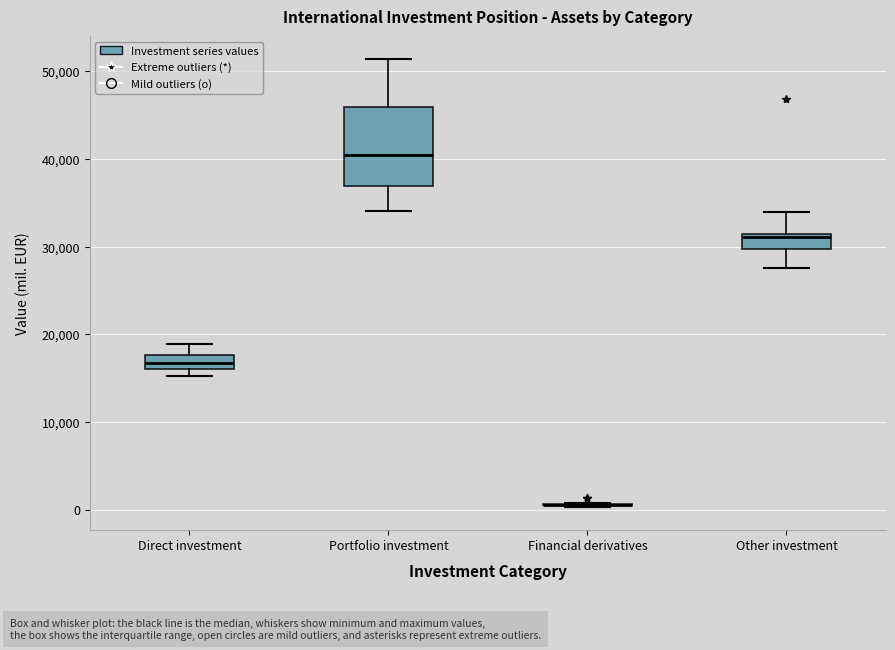

Where is the lower edge of the box for Direct investment on the y-axis? The values are not printed on the chart, so give them approximately, as read against the axis.

16000